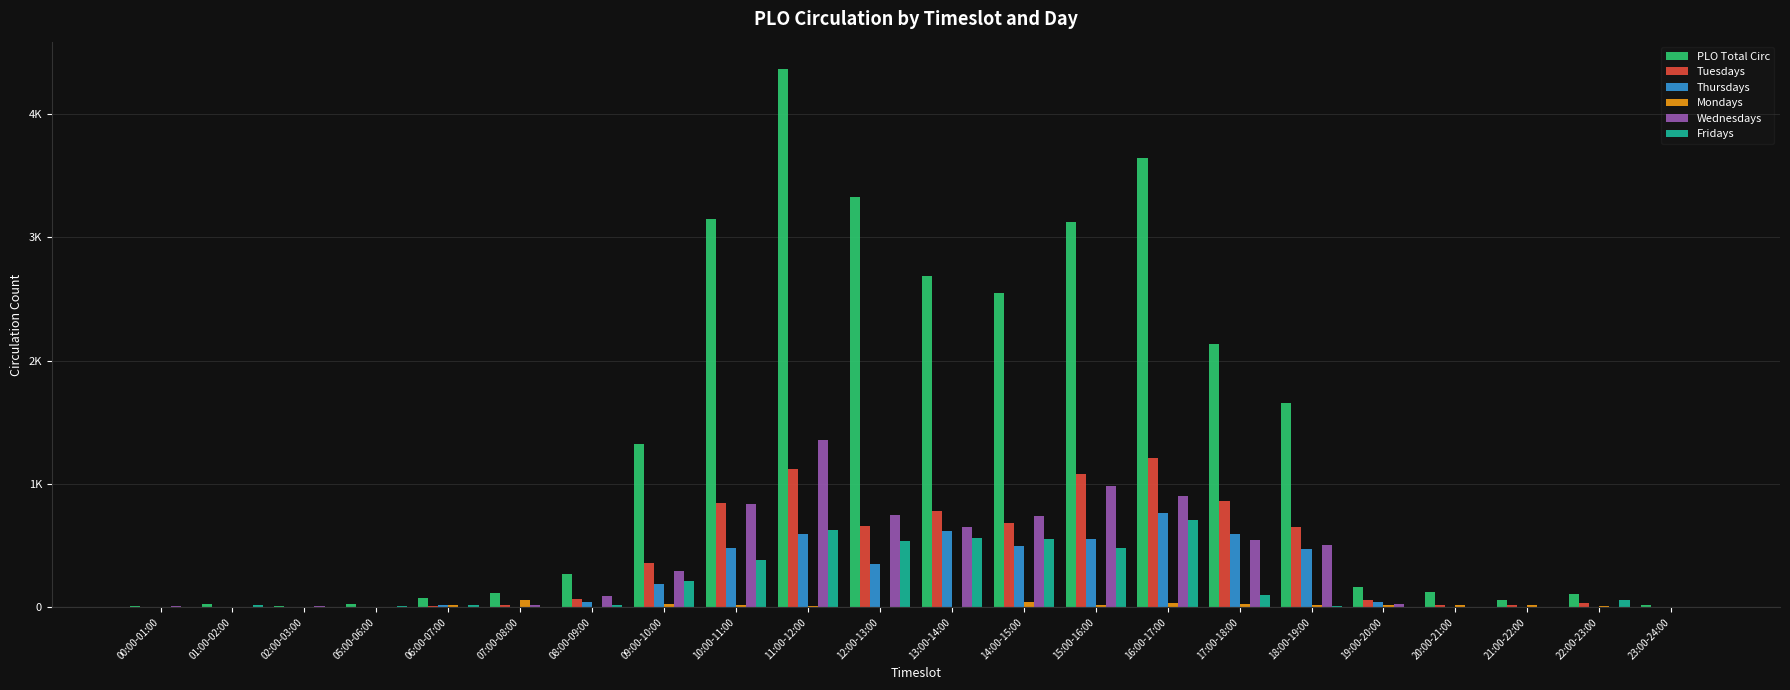

Is it true that Tuesdays equals 53 at 22:00-23:00?

False